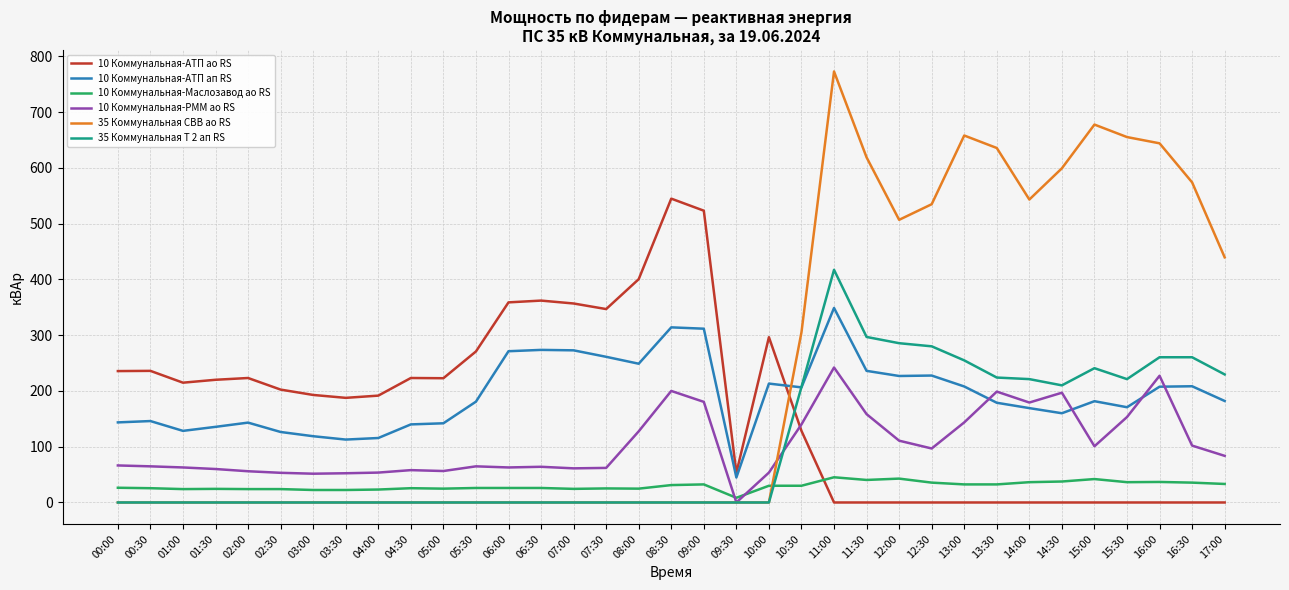

Which series ends up on top after the final intersection of 10 Коммунальная-РММ ао RS and 10 Коммунальная-АТП ао RS?

10 Коммунальная-РММ ао RS